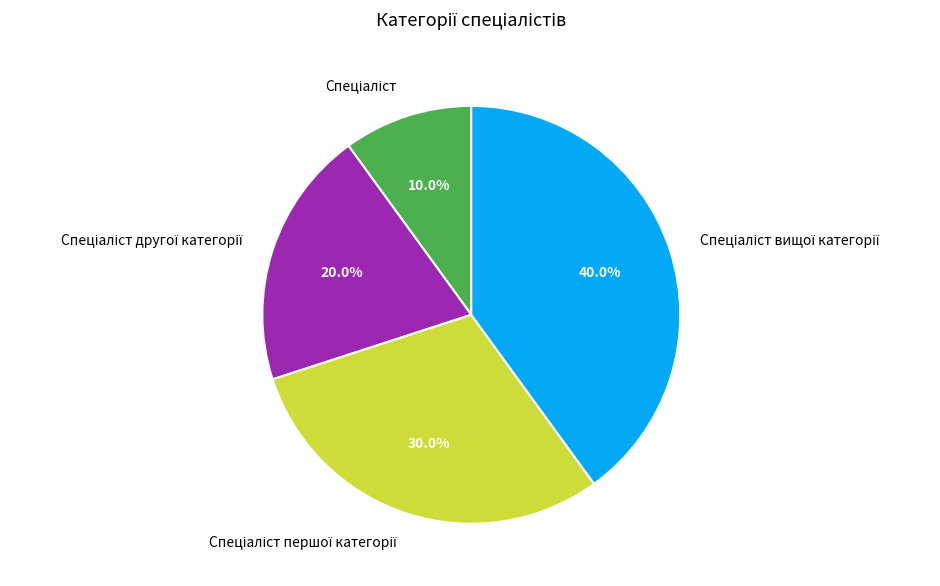

Is there any slice that represents more than half of the pie?

No